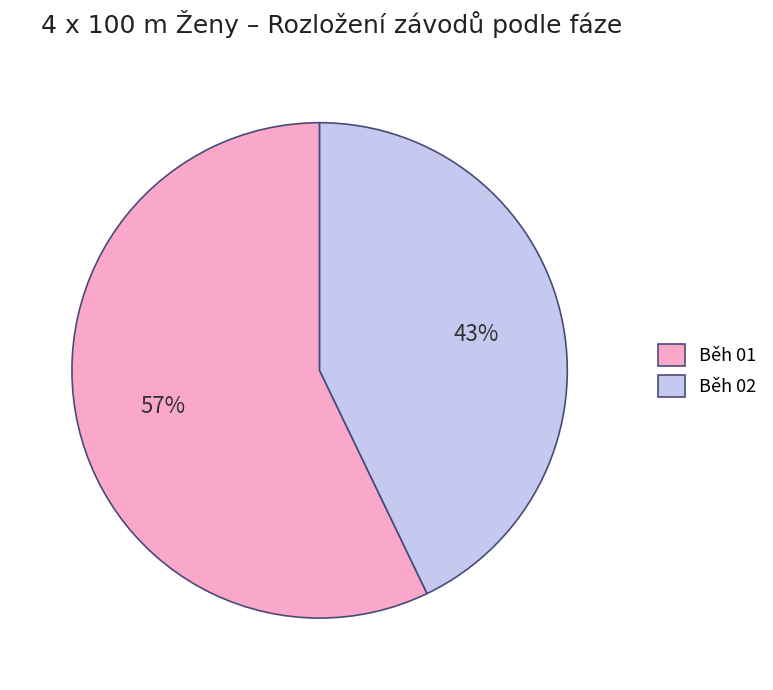

To the nearest percent, what is the average slice percentage?

50%